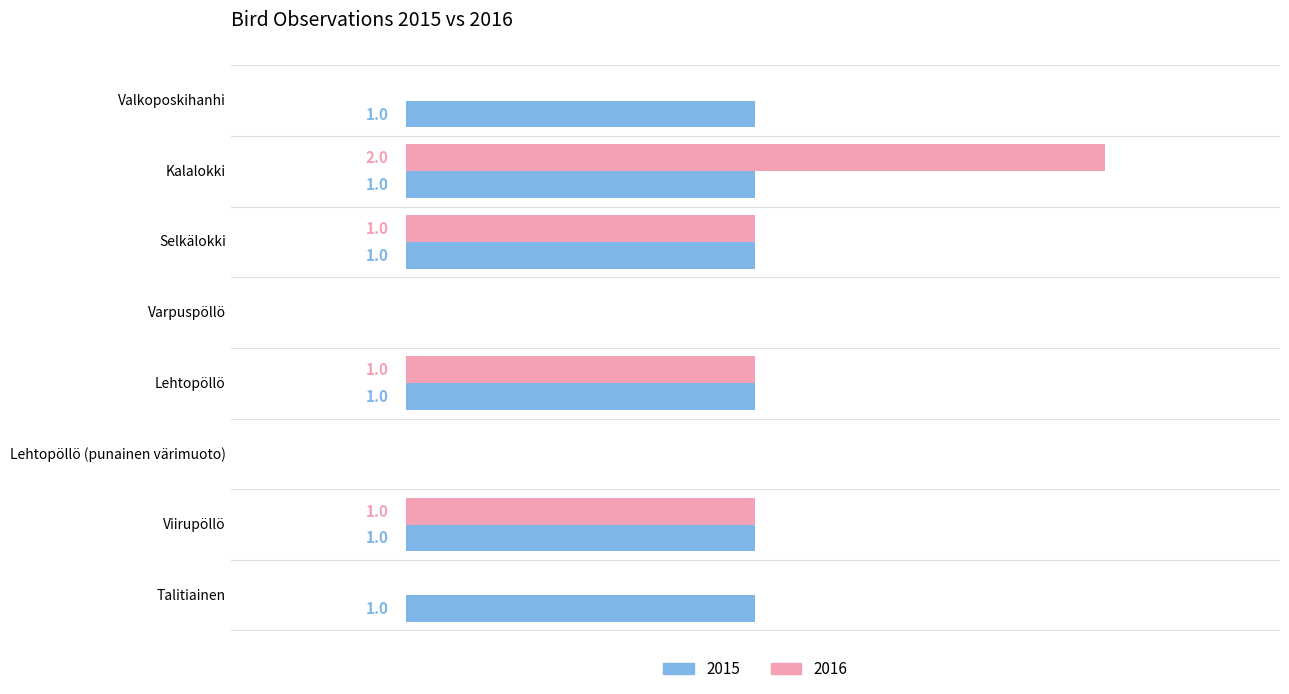

Which category has the highest value across all series?

Kalalokki